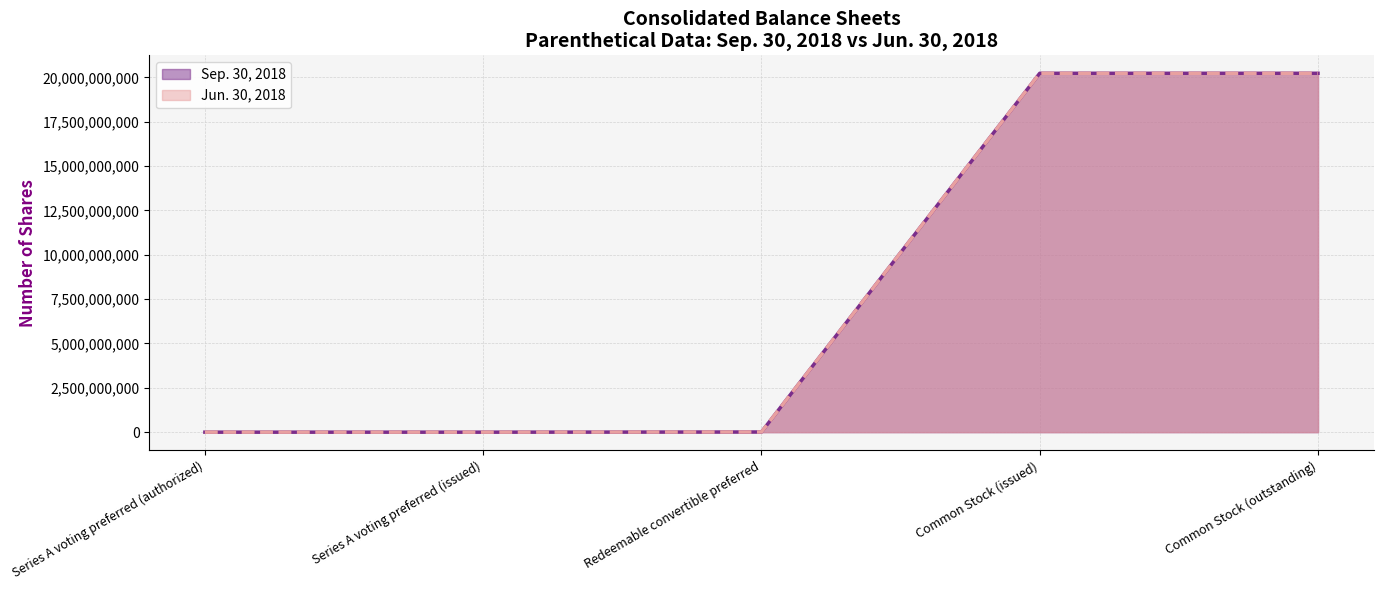

True or false: Sep. 30, 2018 has a value of 26324159310 at Common Stock (outstanding).

False